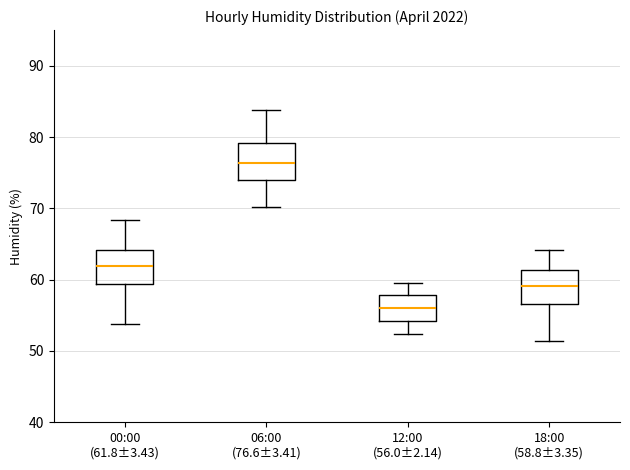

Reading left to right, read every box against the y-axis: the position of its median line, the range the box covers, and the ends of its whiskers. The values are not printed on the chart, so give them approximately, as read against the axis.

00:00 (61.8±3.43): median 62, box 59 to 64, whiskers 54 to 68
06:00 (76.6±3.41): median 76, box 74 to 79, whiskers 70 to 84
12:00 (56.0±2.14): median 56, box 54 to 58, whiskers 52 to 60
18:00 (58.8±3.35): median 59, box 57 to 61, whiskers 51 to 64